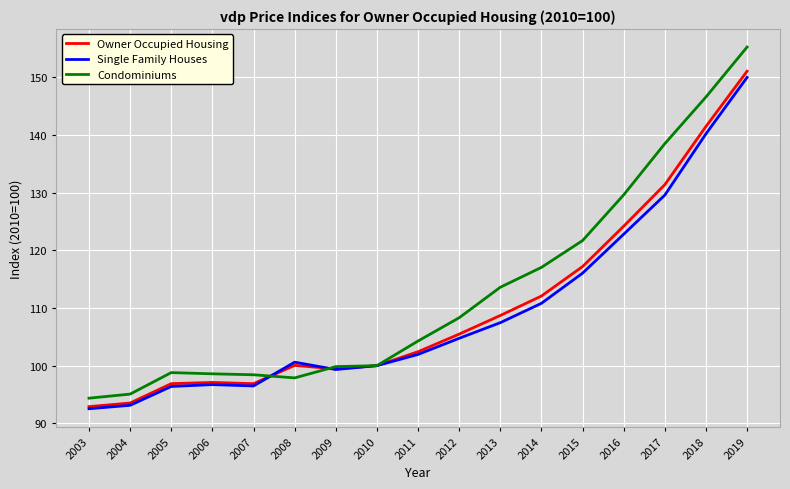

Which series has the largest total across all categories?

Condominiums